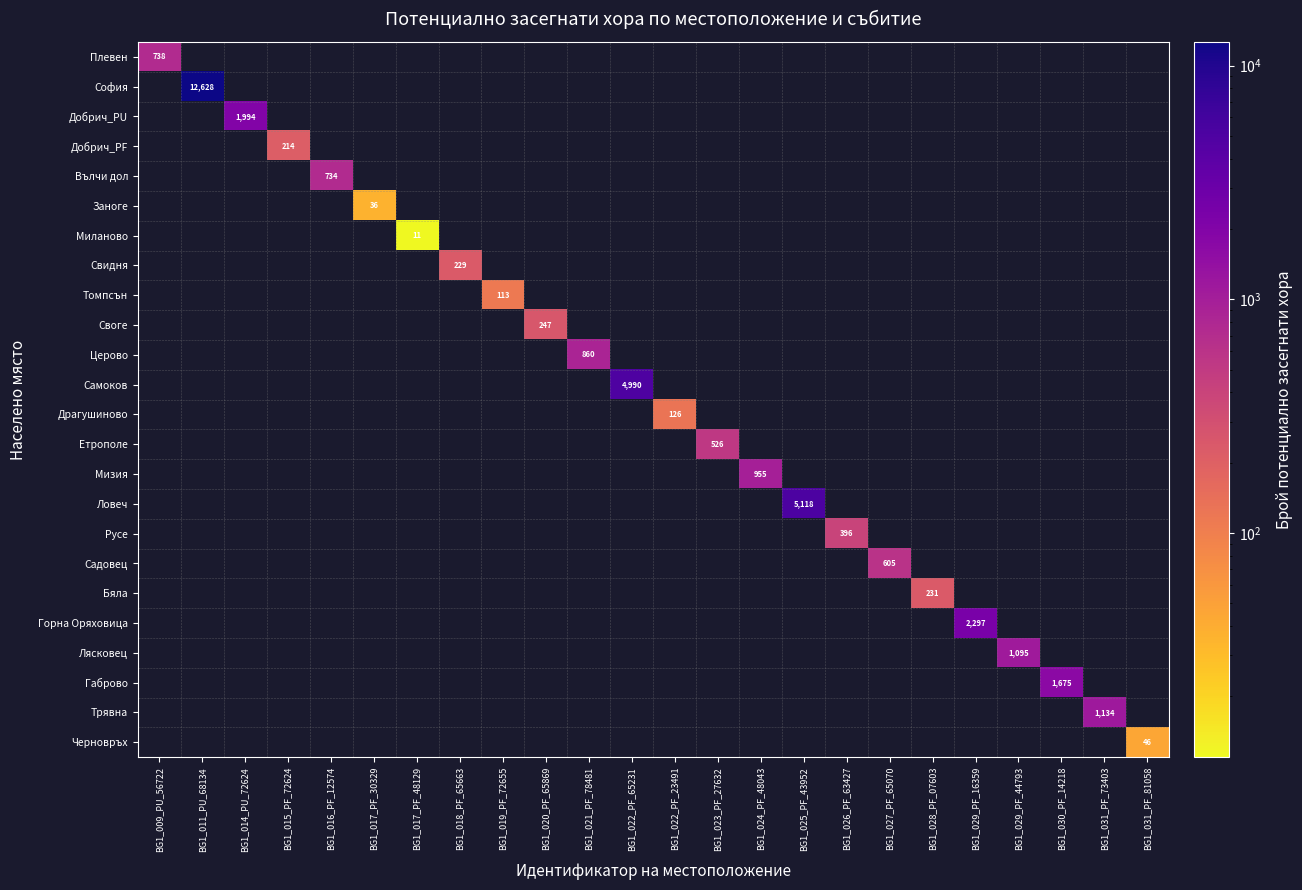

Is it true that Добрич_PU equals 641 at BG1_014_PU_72624?

False